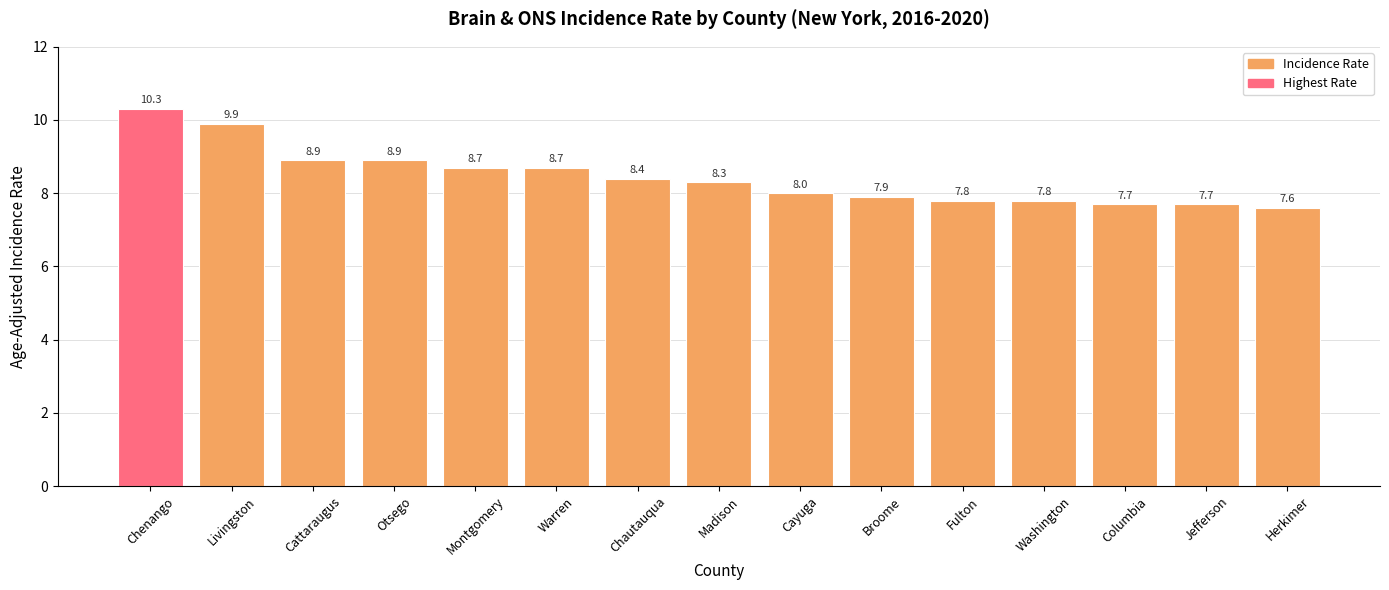

The chart shows a value of 14.6 at Montgomery. True or false?

False